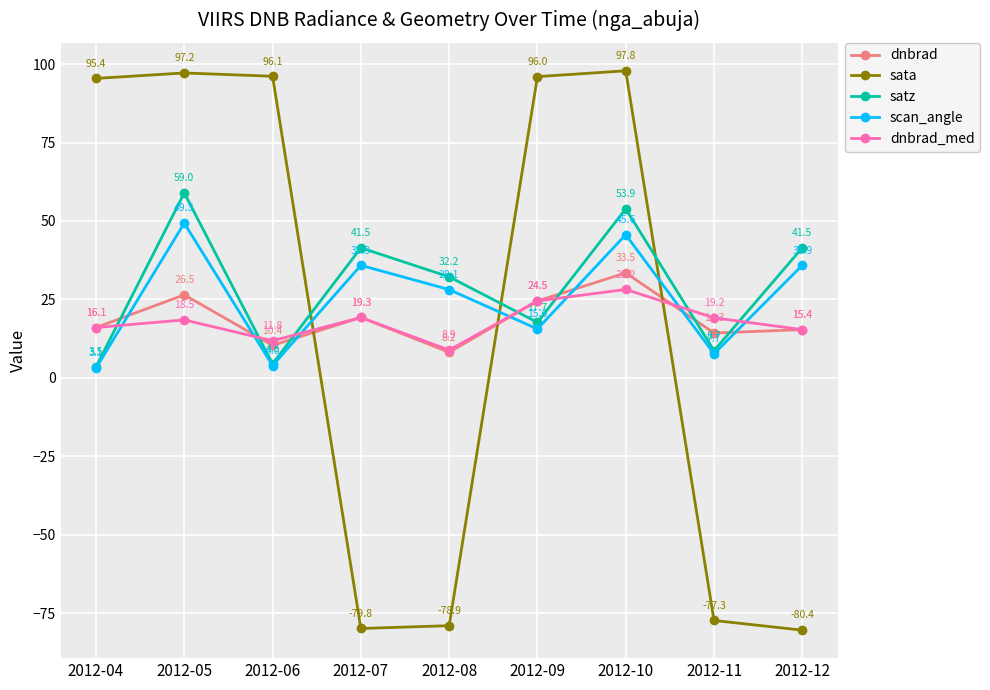

List the series in order of their peak value, highest first.

sata, satz, scan_angle, dnbrad, dnbrad_med